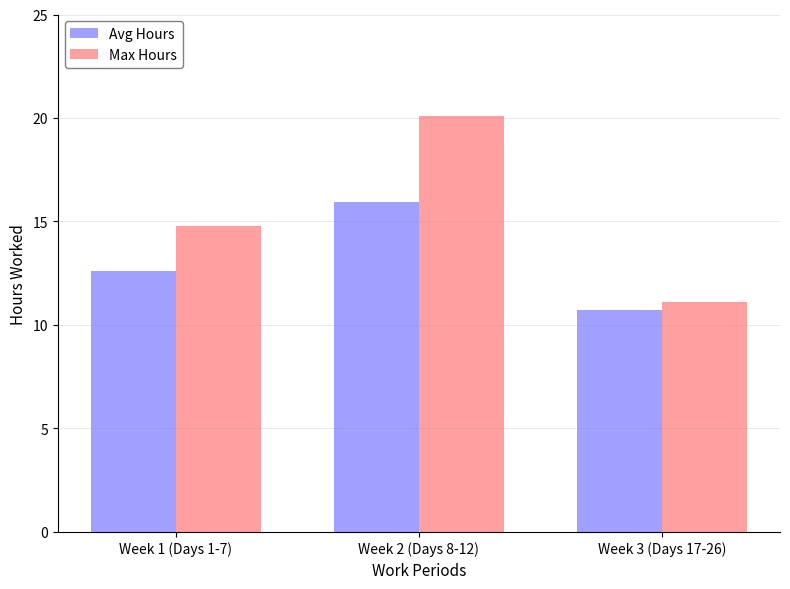

Between Week 1 (Days 1-7) and Week 2 (Days 8-12), which series saw the biggest shift?

Max Hours